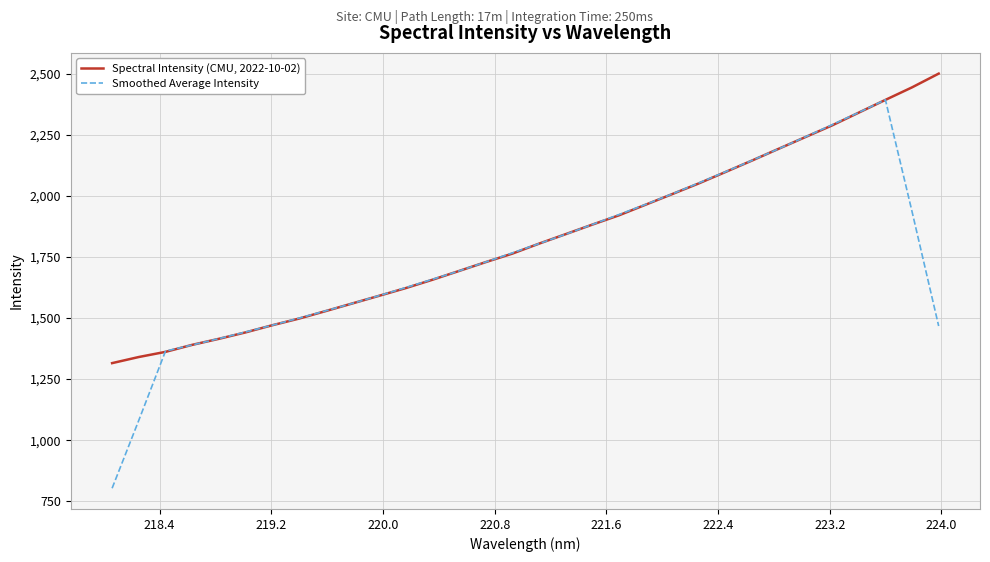

Which series ends up on top after the final intersection of Smoothed Average Intensity and Spectral Intensity (CMU, 2022-10-02)?

Spectral Intensity (CMU, 2022-10-02)